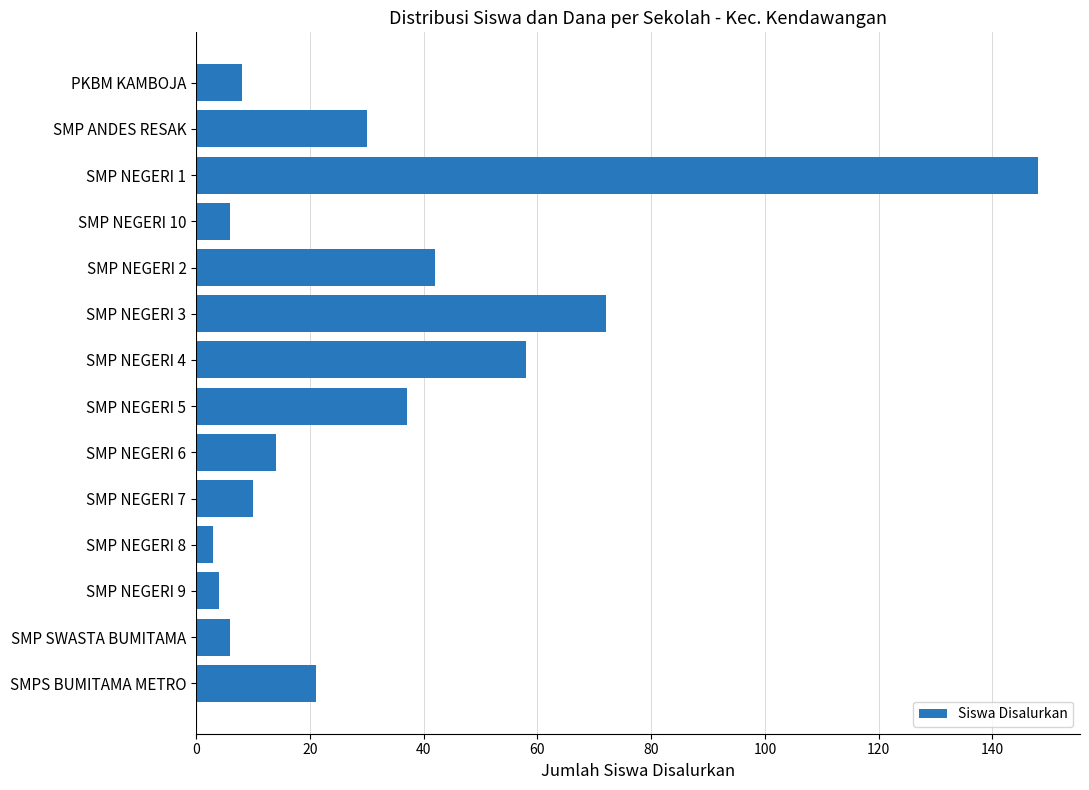

Reading top to bottom, what are all the values shown in this chart?

8	30	148	6	42	72	58	37	14	10	3	4	6	21